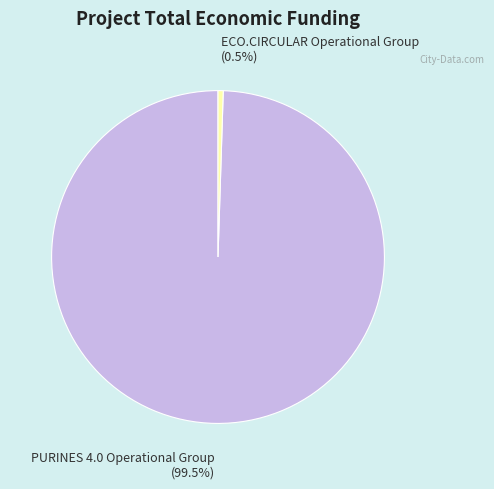

Rank the categories by value from highest to lowest.

PURINES 4.0 Operational Group, ECO.CIRCULAR Operational Group